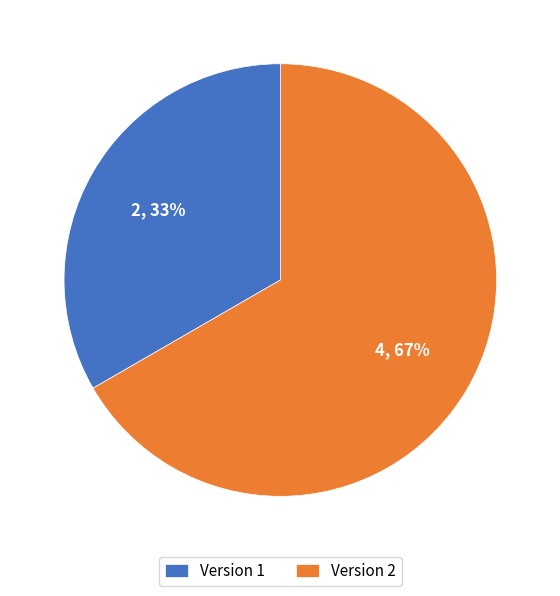

The Version 1 slice represents 33% of the pie. True or false?

True